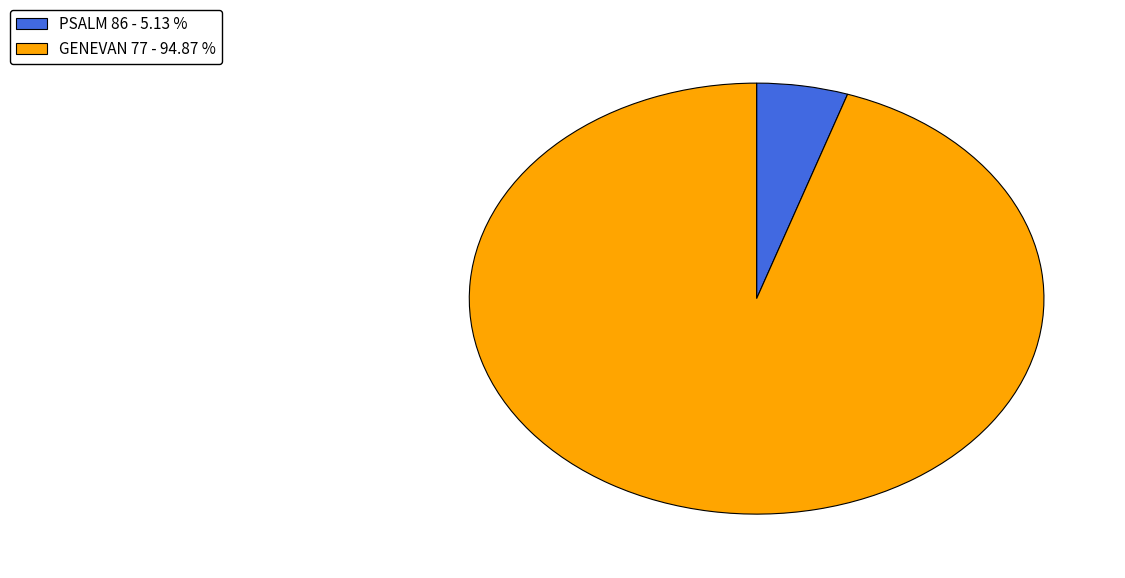

Does any single category account for the majority?

Yes